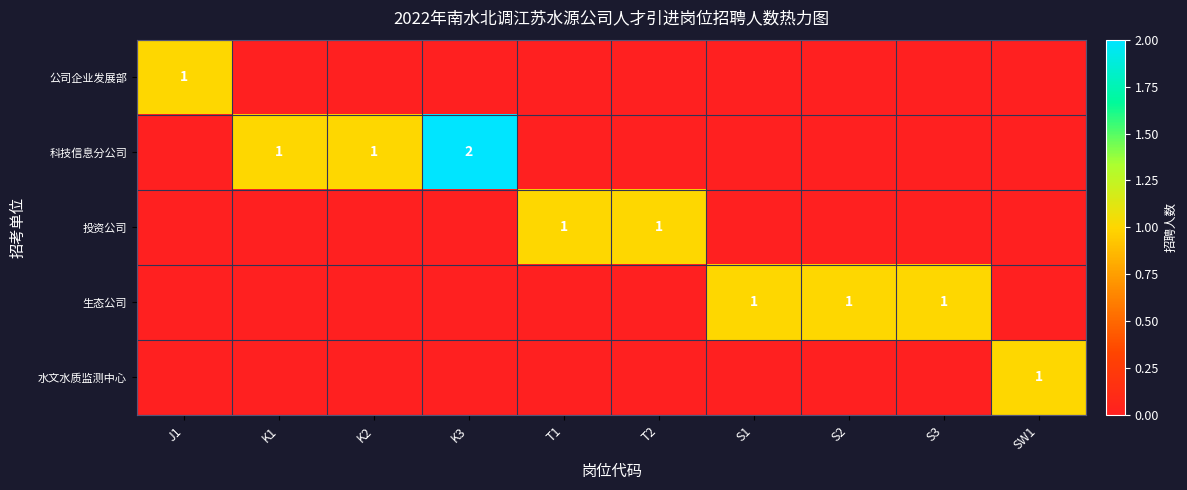

The value of 生态公司 at T2 is 1. True or false?

False